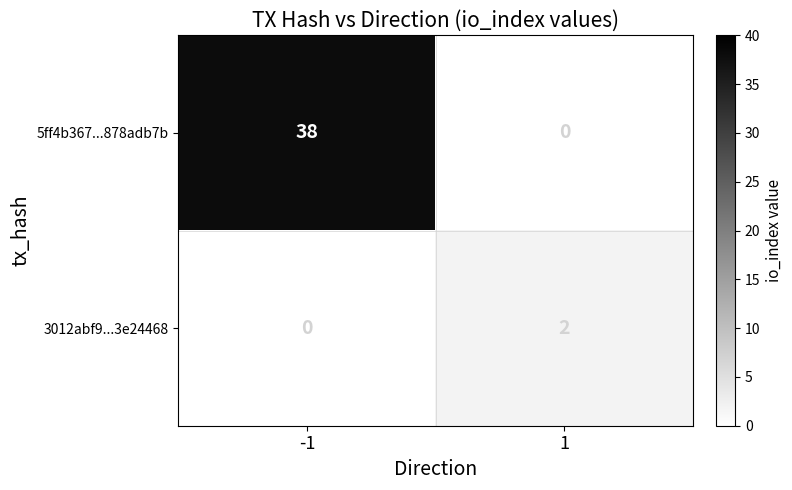

At how many categories does at least one series exceed 27?

1